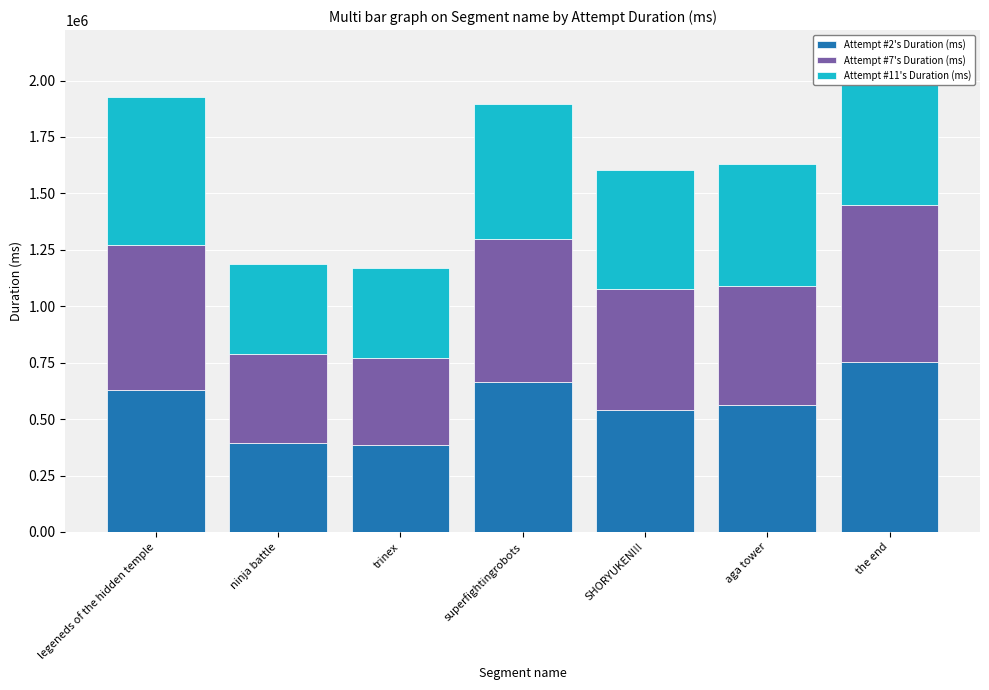

List the series in order of their overall mean, lowest first.

Attempt #11's Duration (ms), Attempt #7's Duration (ms), Attempt #2's Duration (ms)